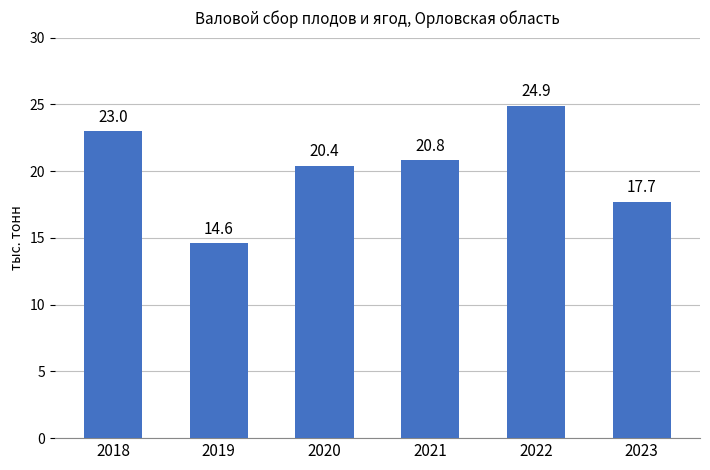

At which label is the value closest to 19?

2023